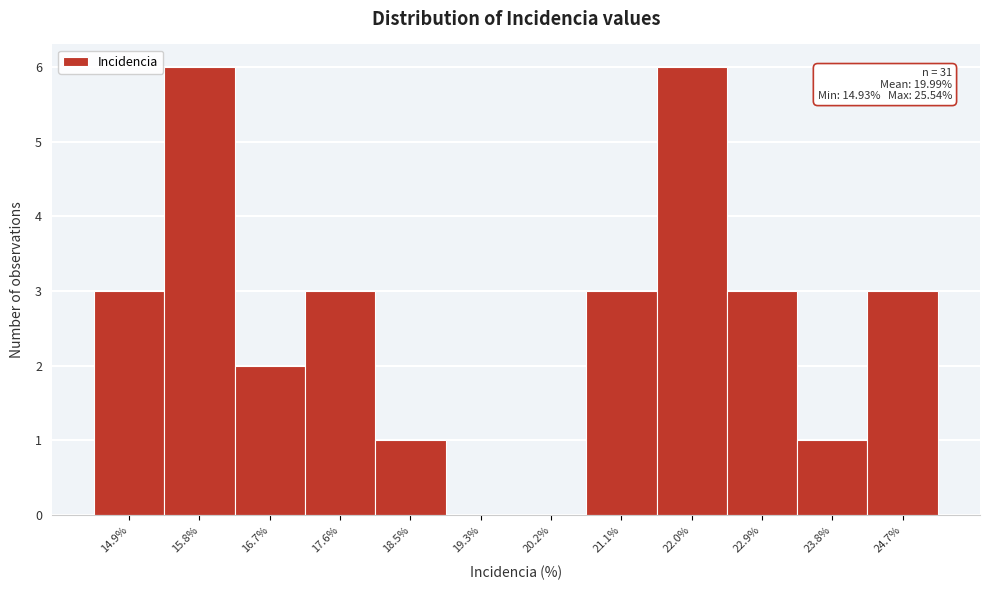

The value at 22.0% is 6. True or false?

True